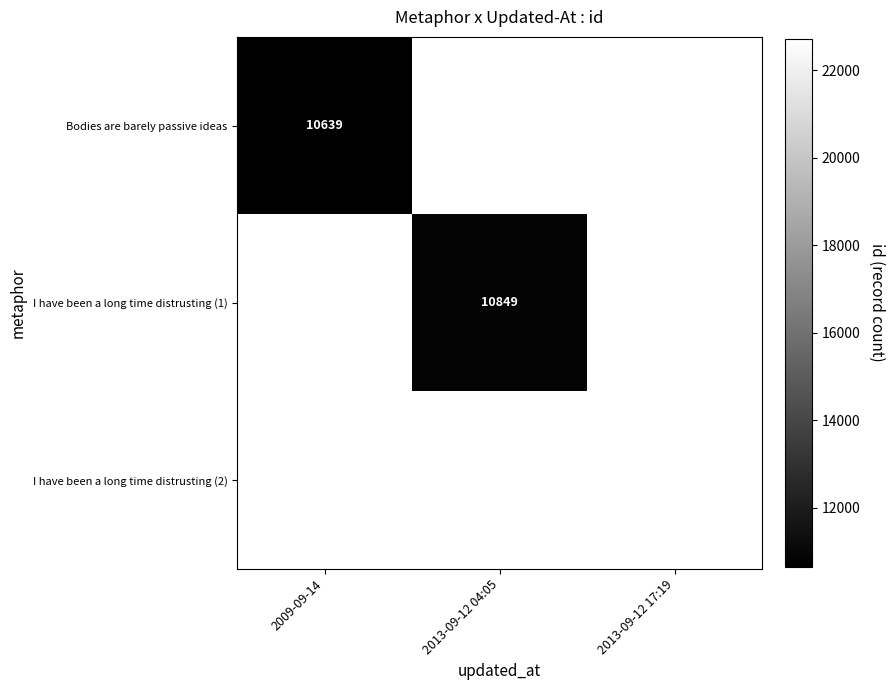

True or false: Bodies are barely passive ideas has a value of 19103 at 2009-09-14.

False